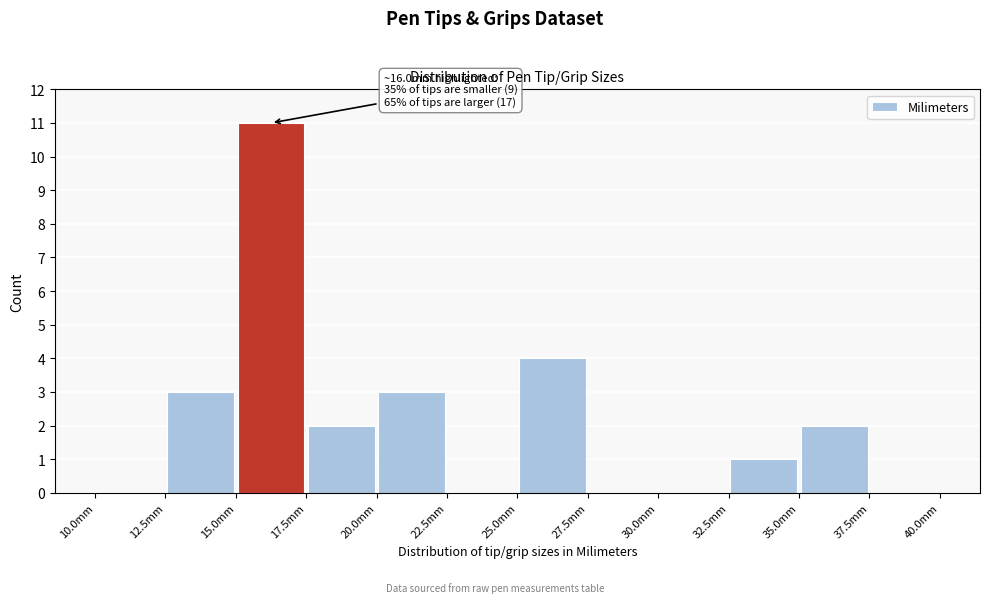

Over which range of the x-axis is the bar tallest?

15.0 to 17.5